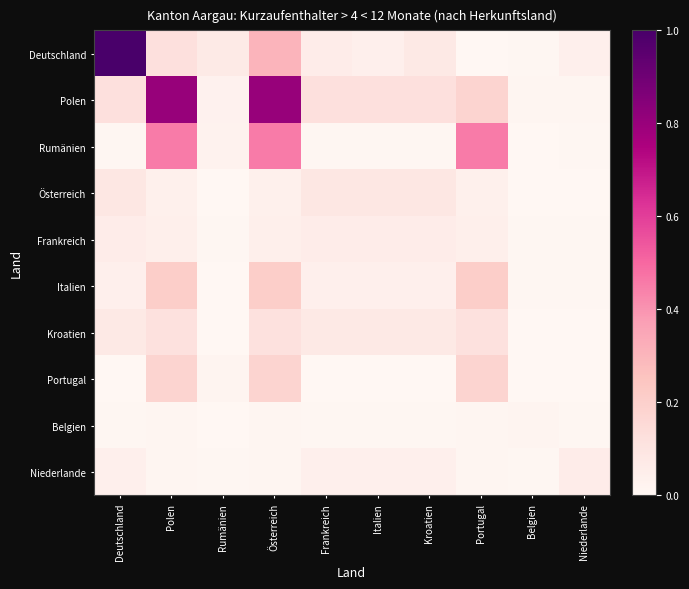

Reading left to right, transcribe all the data shown in this chart.

Deutschland: Deutschland=1.0	Polen=0.1	Rumänien=0.1	Österreich=0.3	Frankreich=0.1	Italien=0.0	Kroatien=0.1	Portugal=0.0	Belgien=0.0	Niederlande=0.0
Polen: Deutschland=0.1	Polen=0.8	Rumänien=0.0	Österreich=0.8	Frankreich=0.1	Italien=0.1	Kroatien=0.1	Portugal=0.2	Belgien=0.0	Niederlande=0.0
Rumänien: Deutschland=0.0	Polen=0.5	Rumänien=0.0	Österreich=0.5	Frankreich=0.0	Italien=0.0	Kroatien=0.0	Portugal=0.5	Belgien=0.0	Niederlande=0.0
Österreich: Deutschland=0.1	Polen=0.0	Rumänien=0.0	Österreich=0.0	Frankreich=0.1	Italien=0.1	Kroatien=0.1	Portugal=0.0	Belgien=0.0	Niederlande=0.0
Frankreich: Deutschland=0.1	Polen=0.0	Rumänien=0.0	Österreich=0.0	Frankreich=0.1	Italien=0.1	Kroatien=0.1	Portugal=0.0	Belgien=0.0	Niederlande=0.0
Italien: Deutschland=0.0	Polen=0.2	Rumänien=0.0	Österreich=0.2	Frankreich=0.0	Italien=0.0	Kroatien=0.0	Portugal=0.2	Belgien=0.0	Niederlande=0.0
Kroatien: Deutschland=0.1	Polen=0.1	Rumänien=0.0	Österreich=0.1	Frankreich=0.1	Italien=0.1	Kroatien=0.1	Portugal=0.1	Belgien=0.0	Niederlande=0.0
Portugal: Deutschland=0.0	Polen=0.2	Rumänien=0.0	Österreich=0.2	Frankreich=0.0	Italien=0.0	Kroatien=0.0	Portugal=0.2	Belgien=0.0	Niederlande=0.0
Belgien: Deutschland=0.0	Polen=0.0	Rumänien=0.0	Österreich=0.0	Frankreich=0.0	Italien=0.0	Kroatien=0.0	Portugal=0.0	Belgien=0.0	Niederlande=0.0
Niederlande: Deutschland=0.0	Polen=0.0	Rumänien=0.0	Österreich=0.0	Frankreich=0.0	Italien=0.0	Kroatien=0.0	Portugal=0.0	Belgien=0.0	Niederlande=0.1